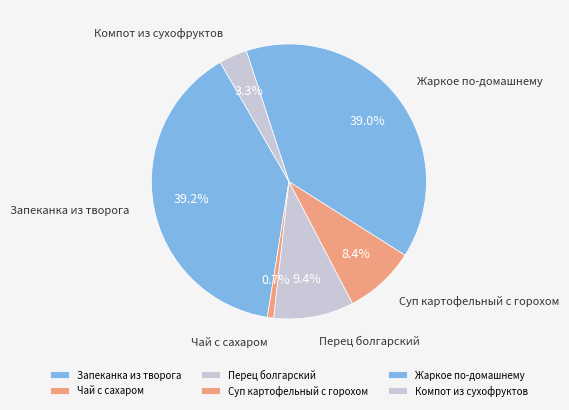

Between Компот из сухофруктов and Жаркое по-домашнему, which is larger?

Жаркое по-домашнему